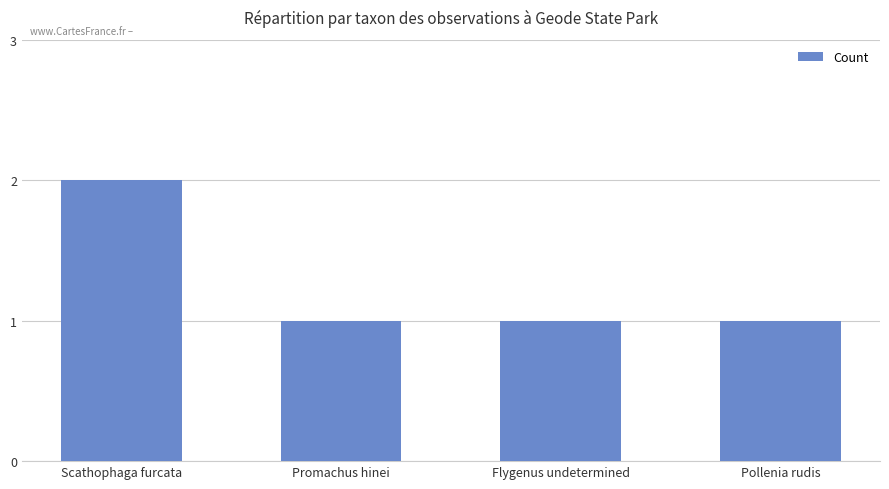

Which has a higher value, Scathophaga furcata or Flygenus undetermined?

Scathophaga furcata